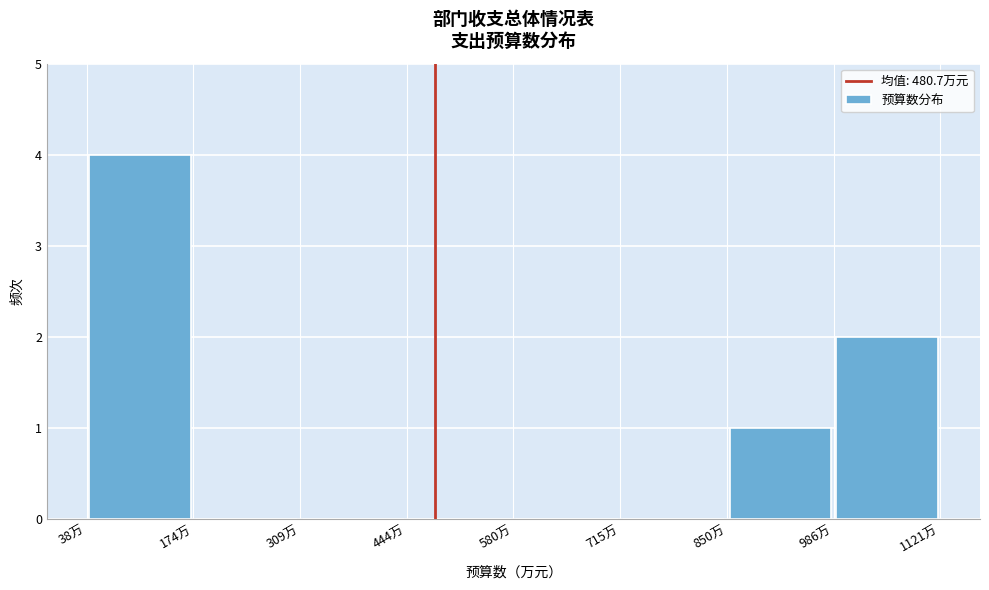

Which range on the x-axis has the tallest bar?

40 to 180